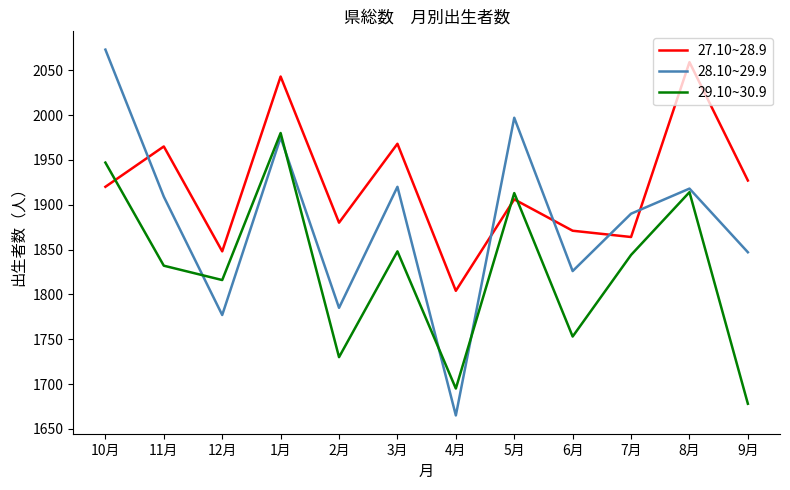

Which series ends up on top after the final intersection of 29.10~30.9 and 27.10~28.9?

27.10~28.9